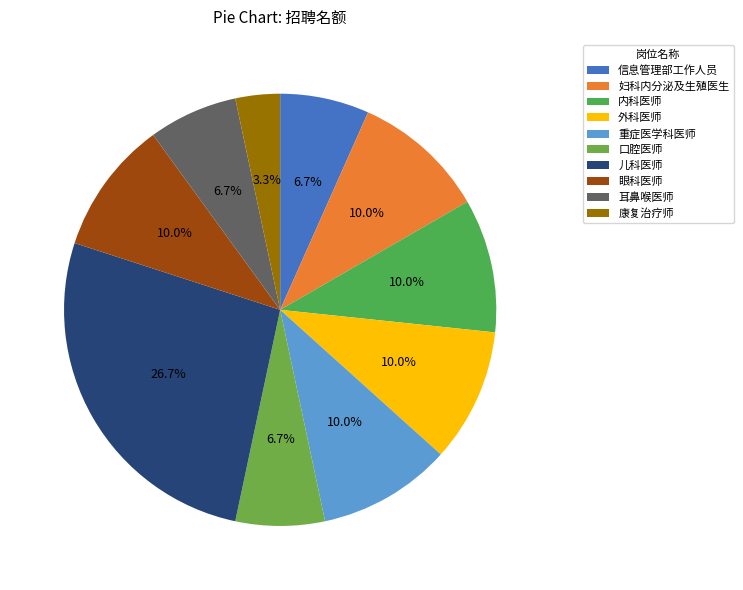

Count the number of slices in the pie.

10